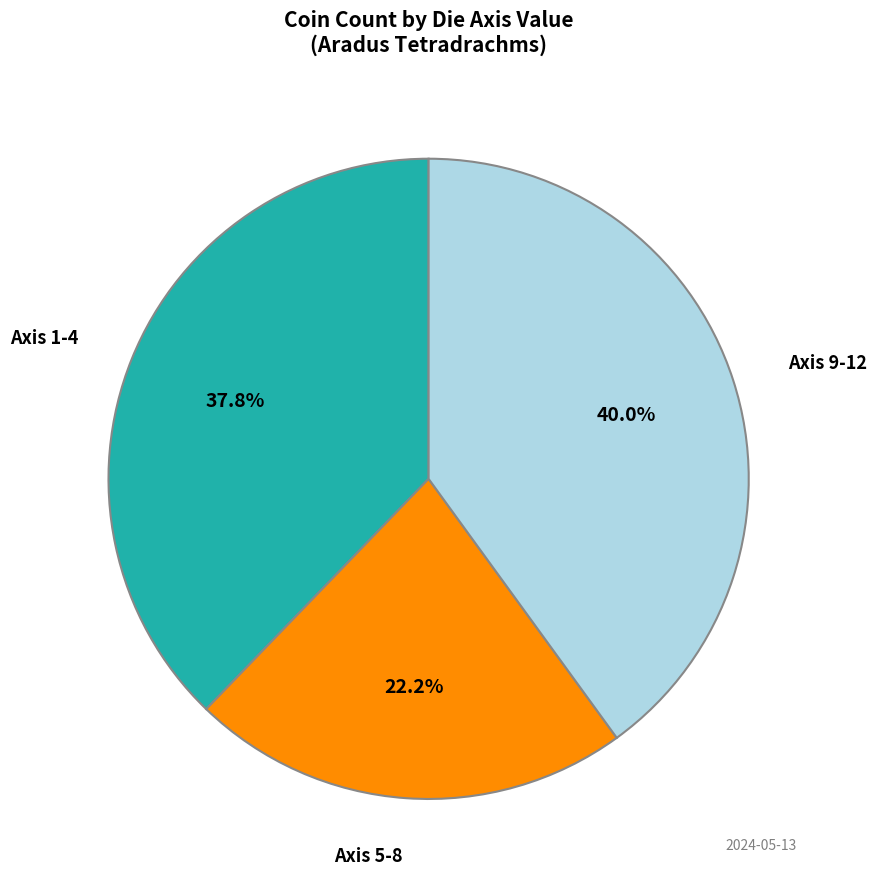

How many slices are in this pie chart?

3